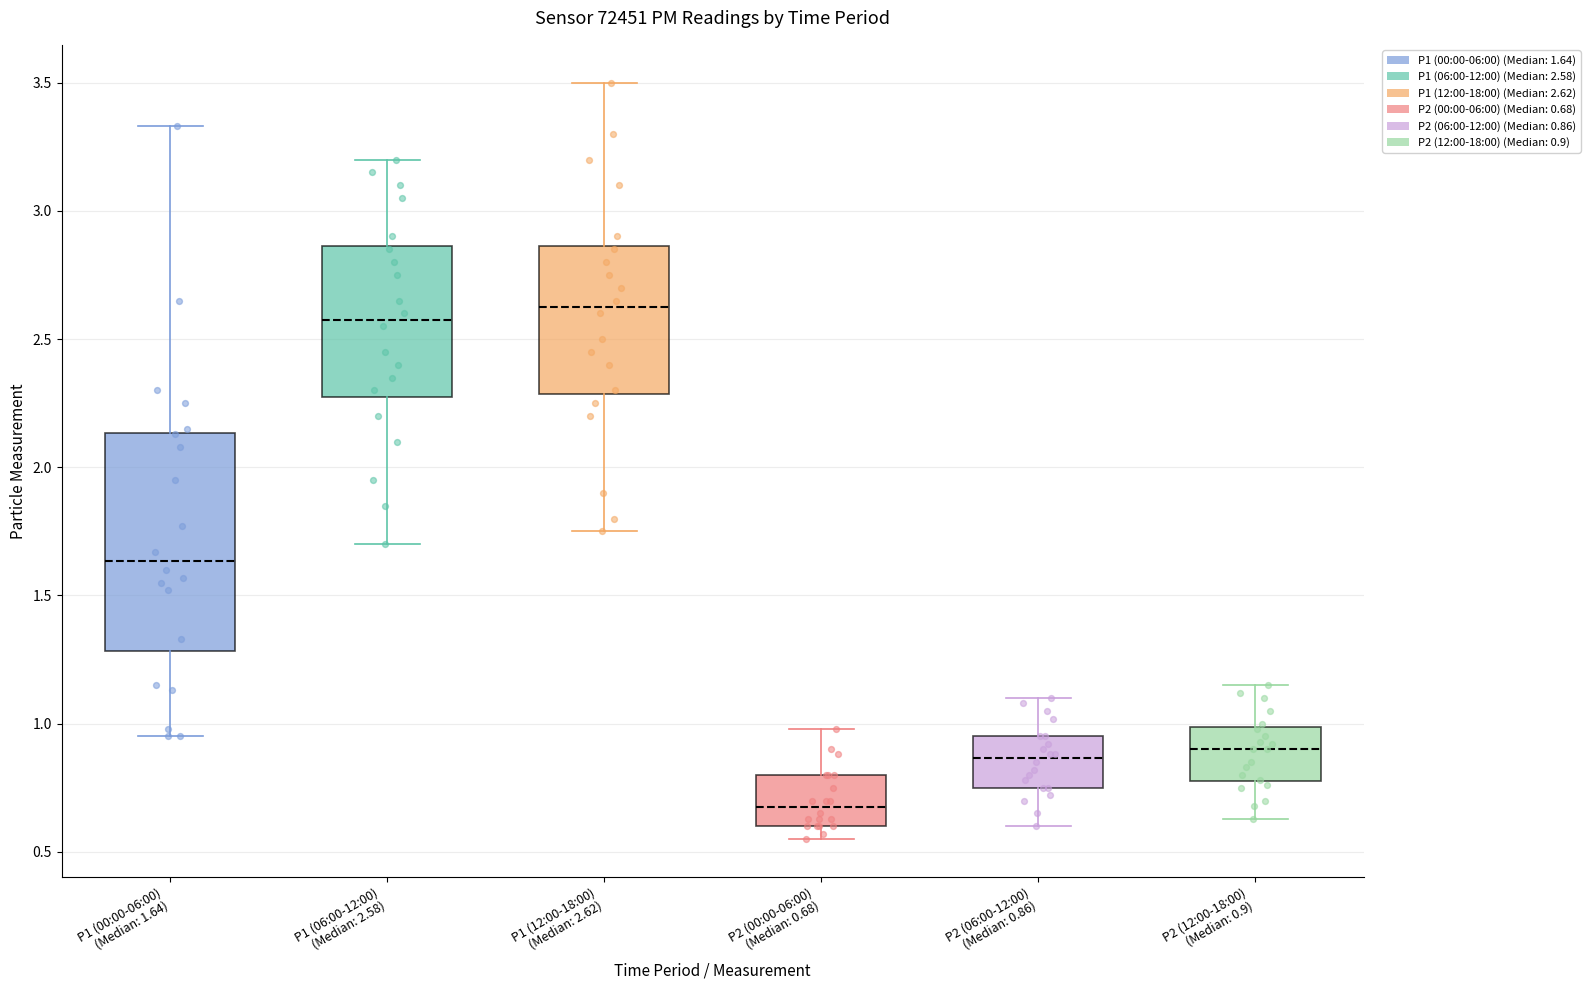

Reading left to right, read every box against the y-axis: the position of its median line, the range the box covers, and the ends of its whiskers. The values are not printed on the chart, so give them approximately, as read against the axis.

P1 (00:00-06:00) (Median: 1.64): median 1.65, box 1.30 to 2.15, whiskers 0.95 to 3.35
P1 (06:00-12:00) (Median: 2.58): median 2.60, box 2.30 to 2.85, whiskers 1.70 to 3.20
P1 (12:00-18:00) (Median: 2.62): median 2.65, box 2.30 to 2.85, whiskers 1.75 to 3.50
P2 (00:00-06:00) (Median: 0.68): median 0.70, box 0.60 to 0.80, whiskers 0.55 to 1.00
P2 (06:00-12:00) (Median: 0.86): median 0.85, box 0.75 to 0.95, whiskers 0.60 to 1.10
P2 (12:00-18:00) (Median: 0.9): median 0.90, box 0.80 to 1.00, whiskers 0.65 to 1.15